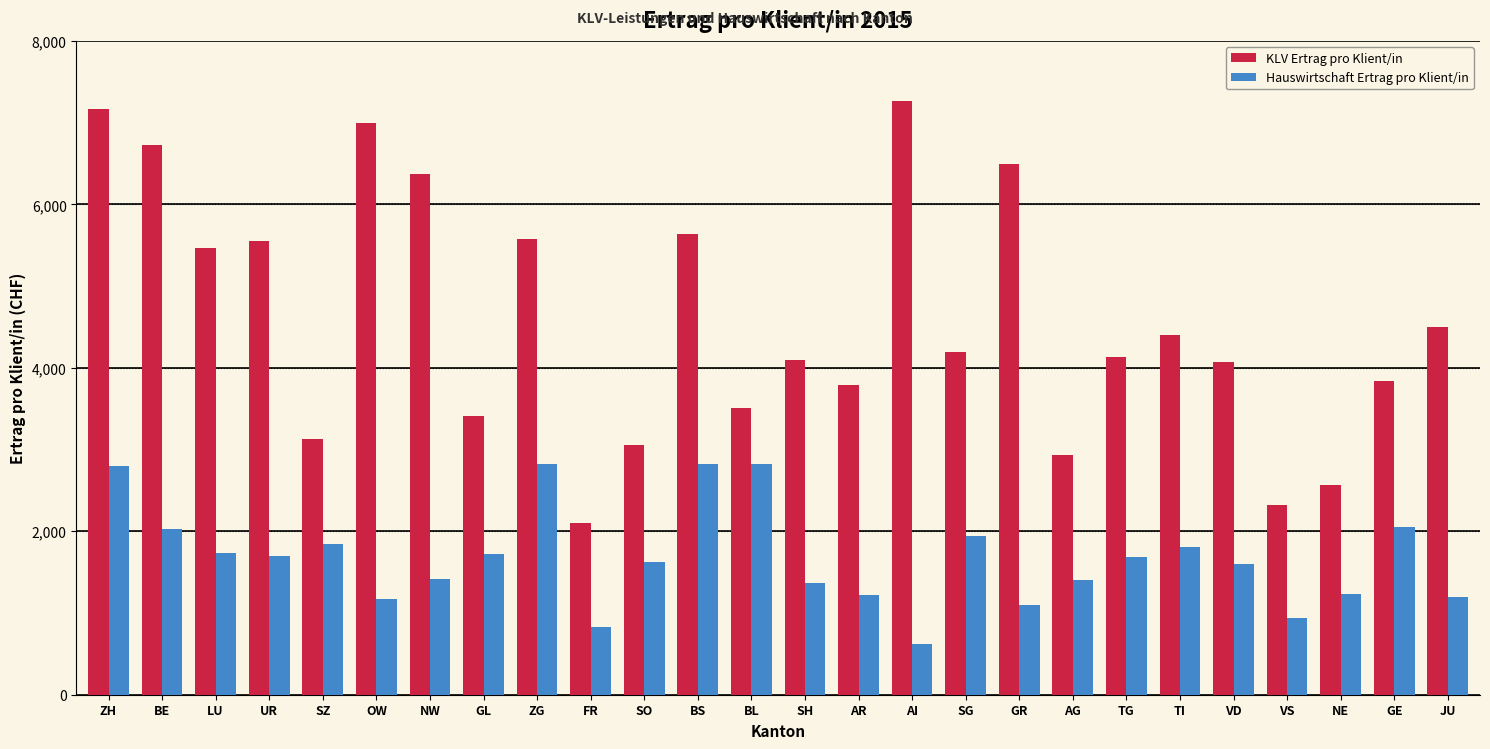

Which series has the widest spread of values?

KLV Ertrag pro Klient/in